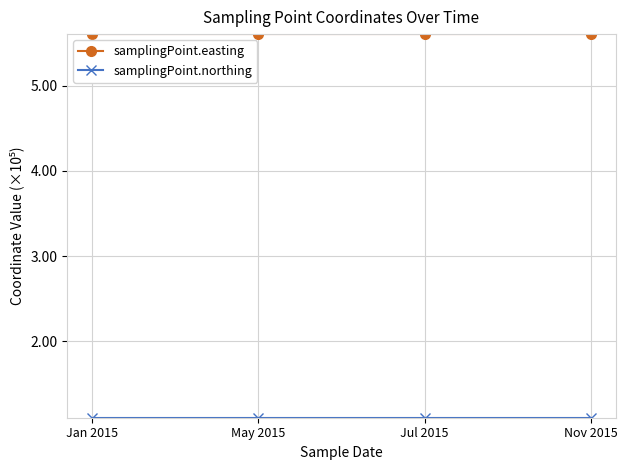

Does the chart have visible grid lines?

Yes